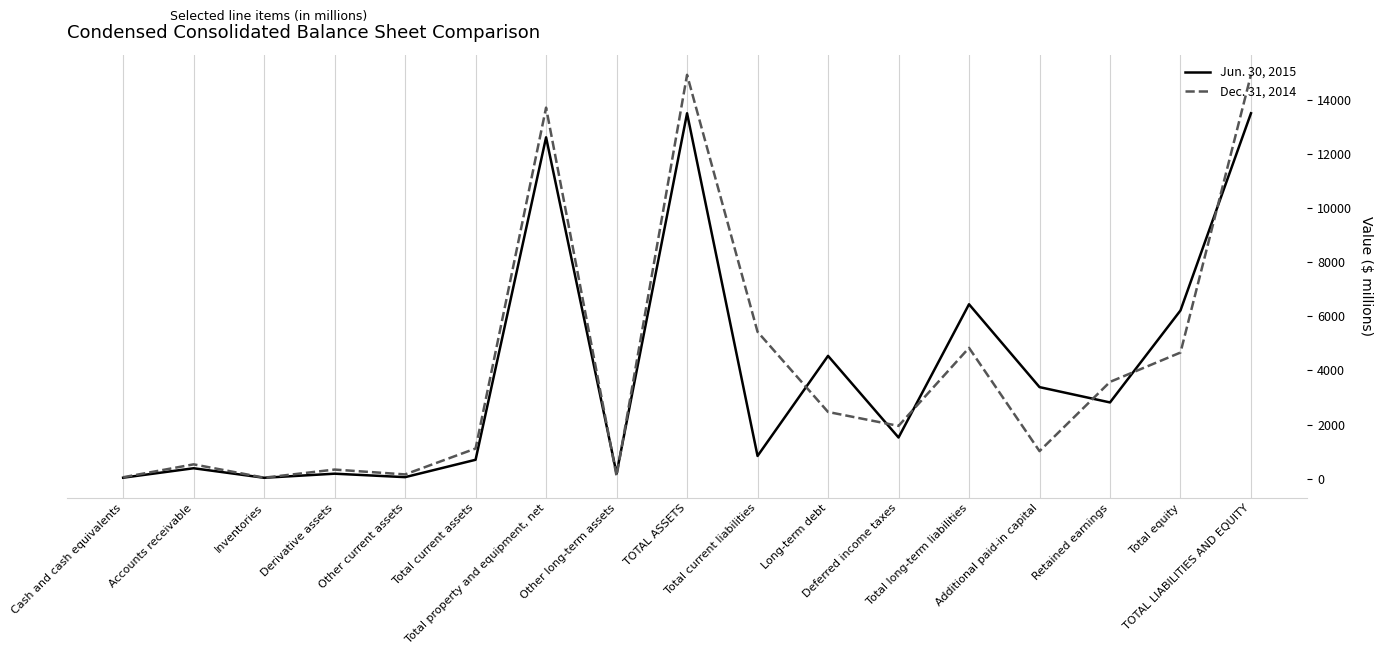

Which series has the widest spread of values?

Dec. 31, 2014